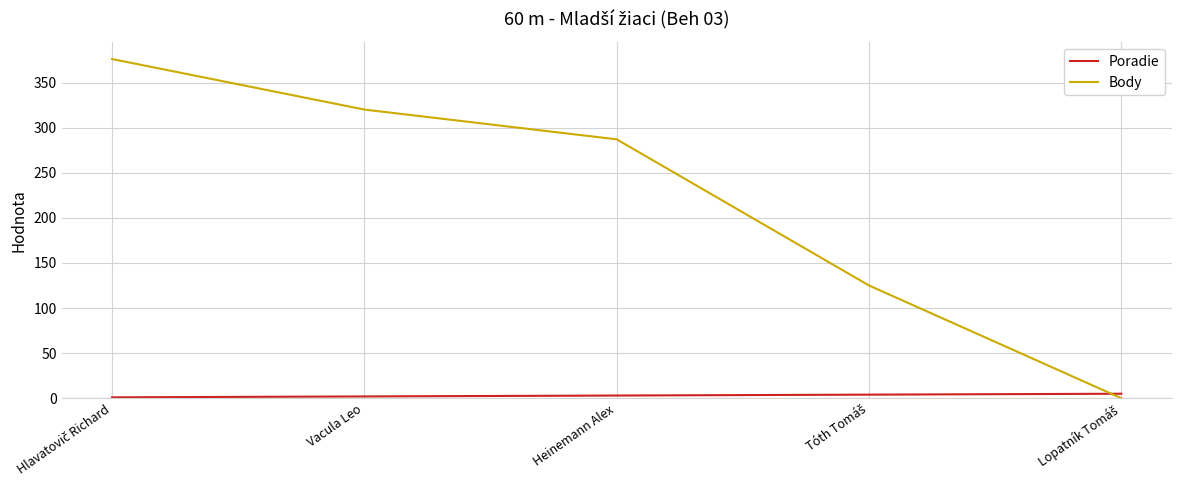

Which series has the widest spread of values?

Body